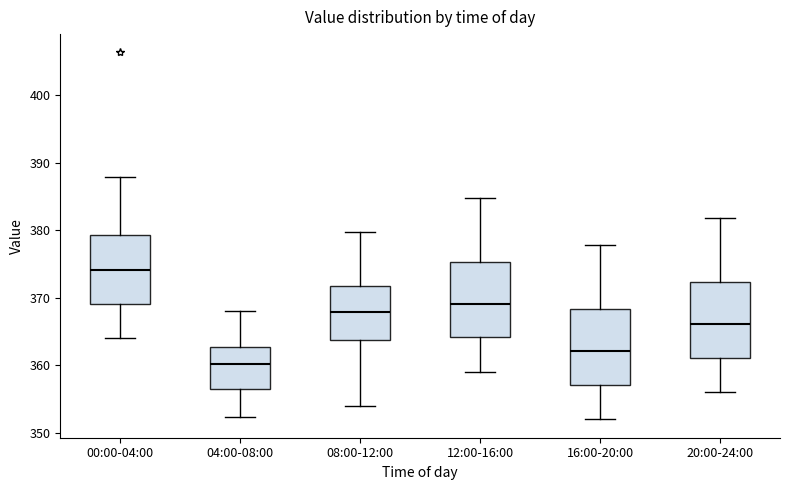

Reading left to right, read every box against the y-axis: the position of its median line, the range the box covers, and the ends of its whiskers. The values are not printed on the chart, so give them approximately, as read against the axis.

00:00-04:00: median 374, box 369 to 379, whiskers 364 to 388
04:00-08:00: median 360, box 356 to 363, whiskers 352 to 368
08:00-12:00: median 368, box 364 to 372, whiskers 354 to 380
12:00-16:00: median 369, box 364 to 375, whiskers 359 to 385
16:00-20:00: median 362, box 357 to 368, whiskers 352 to 378
20:00-24:00: median 366, box 361 to 372, whiskers 356 to 382